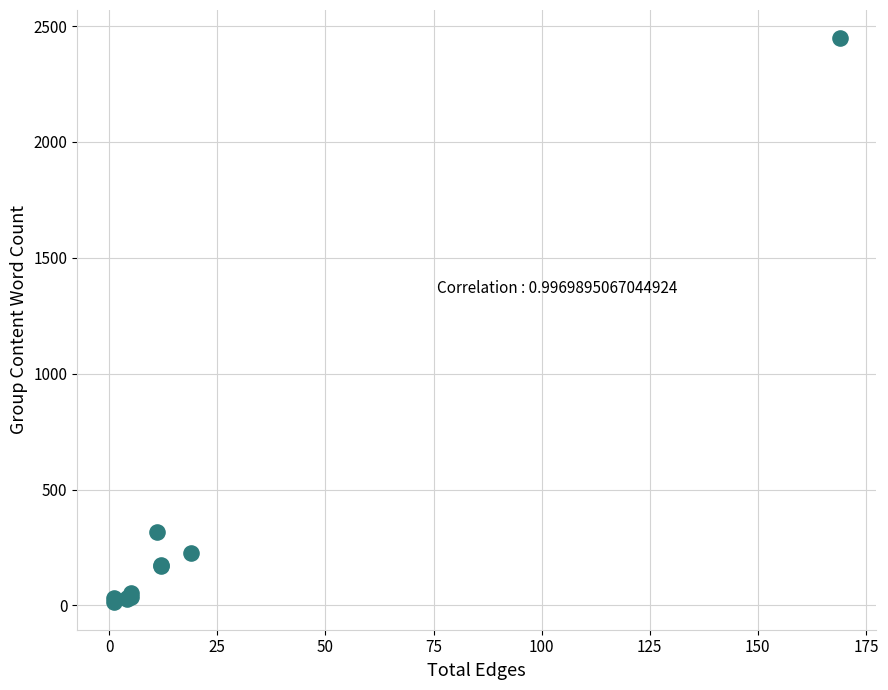

What Y value in the scatter plot is closest to 1232?

317